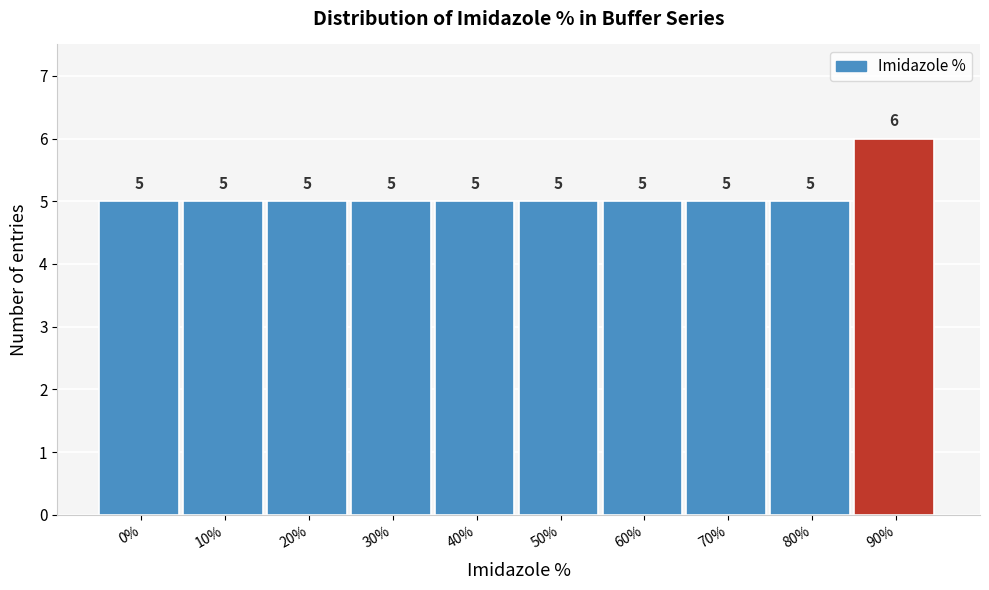

Reading right to left, list all the values displayed in this chart.

6	5	5	5	5	5	5	5	5	5